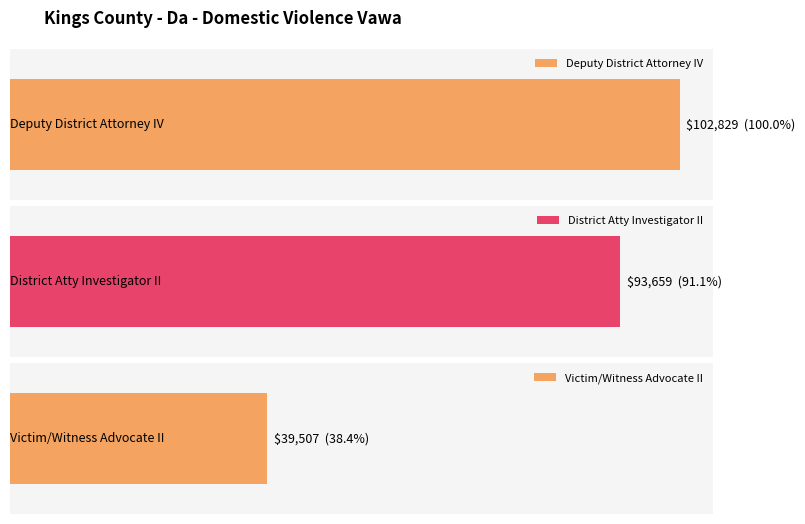

What is the change in value from Deputy District Attorney IV to District Atty Investigator II?

-9170